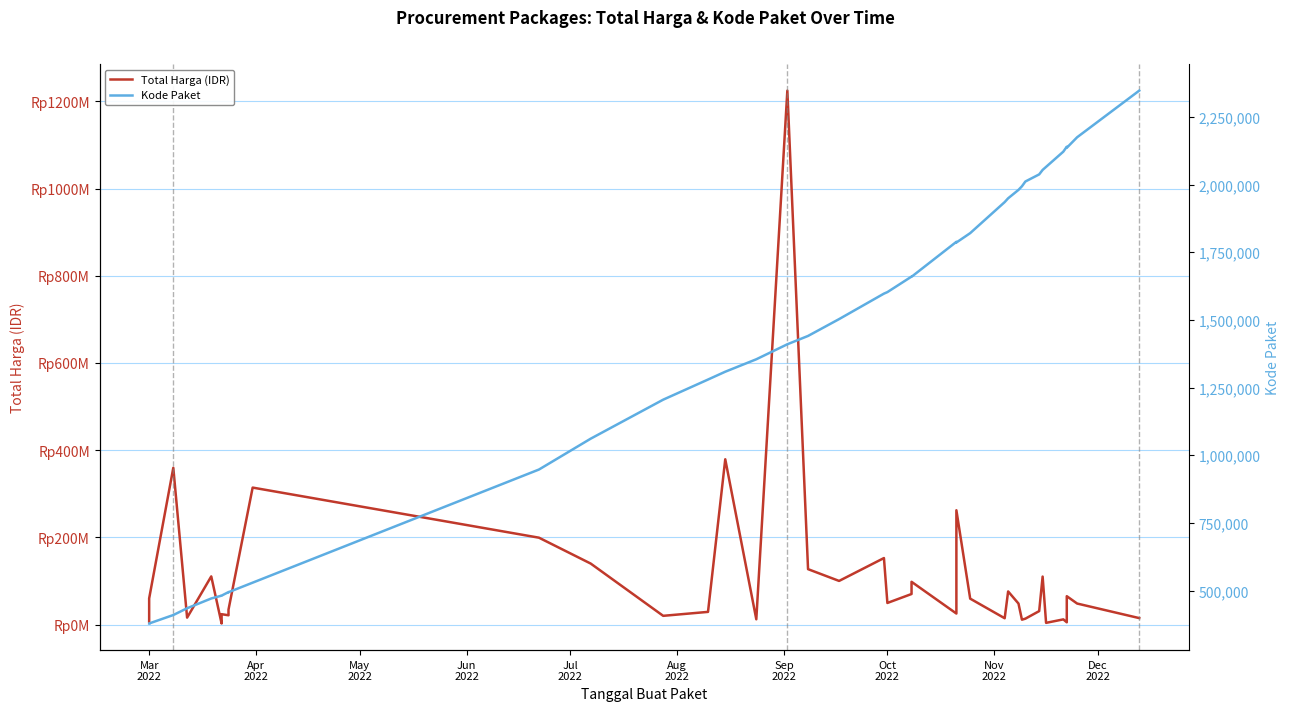

How many lines are shown in the chart?

2